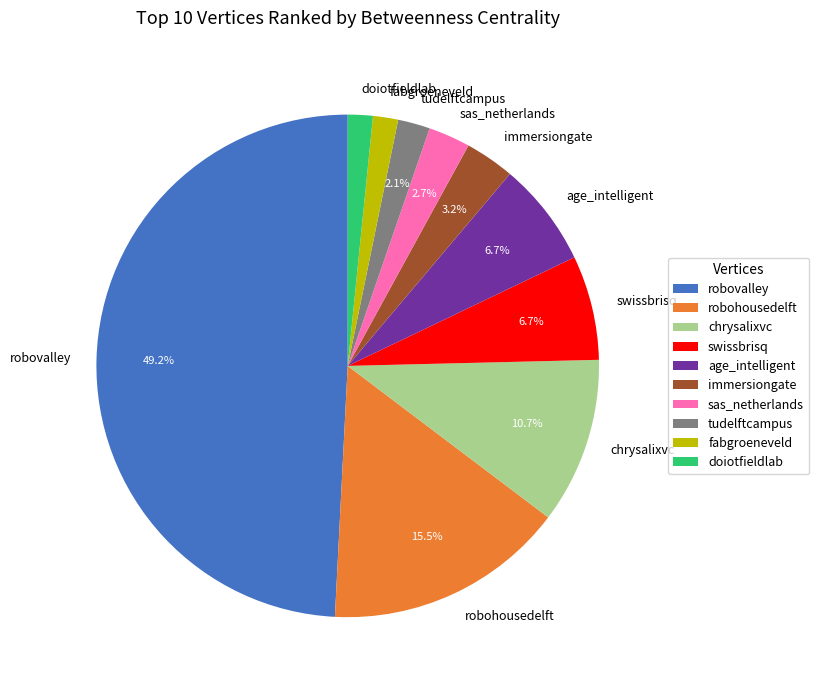

Is it true that robohousedelft is 22% of the pie?

False